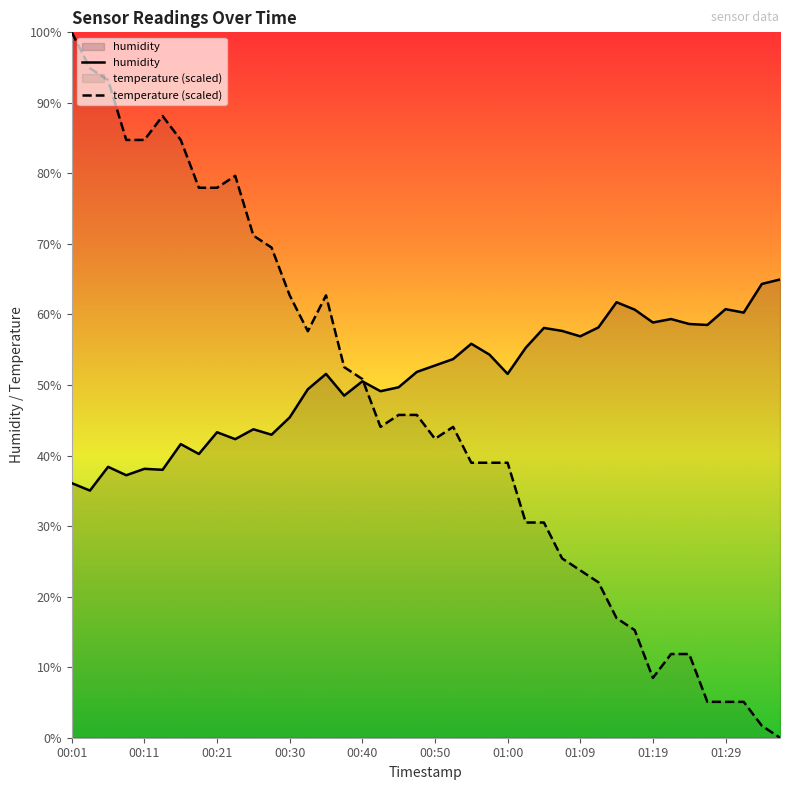

True or false: humidity has more than 1 interior local peaks.

True